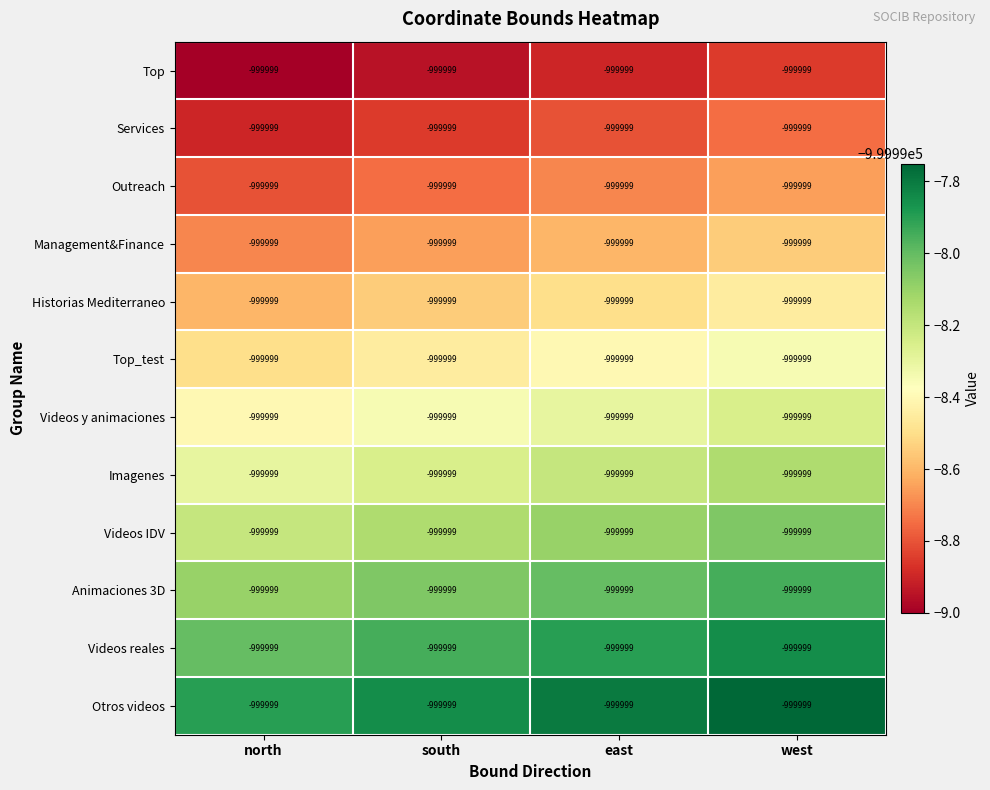

List the series in order of their peak value, highest first.

Otros videos, Videos reales, Animaciones 3D, Videos IDV, Imagenes, Videos y animaciones, Top_test, Historias Mediterraneo, Management&Finance, Outreach, Services, Top